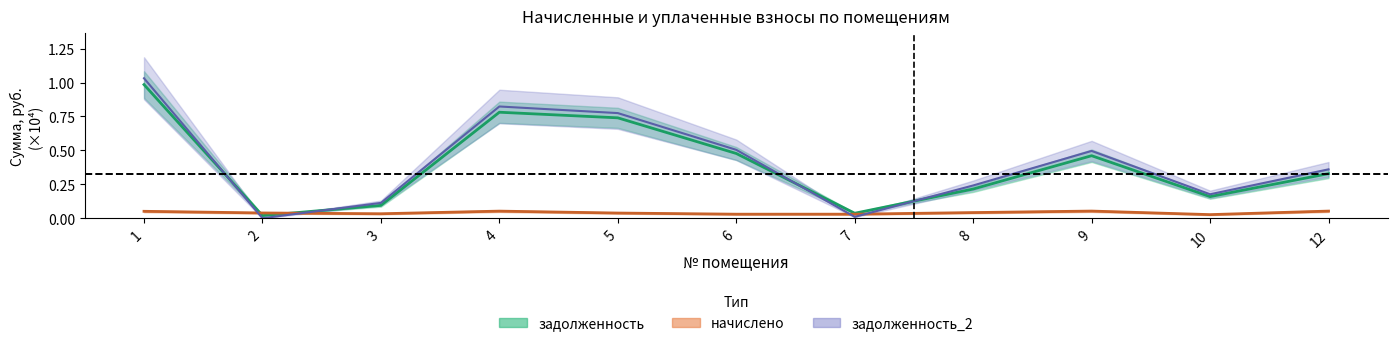

The value of задолженность_2 at 3 is 0.1. True or false?

False